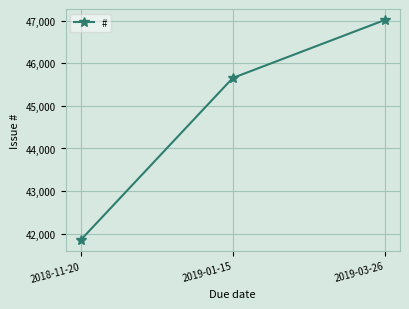

What is the average value?

44840